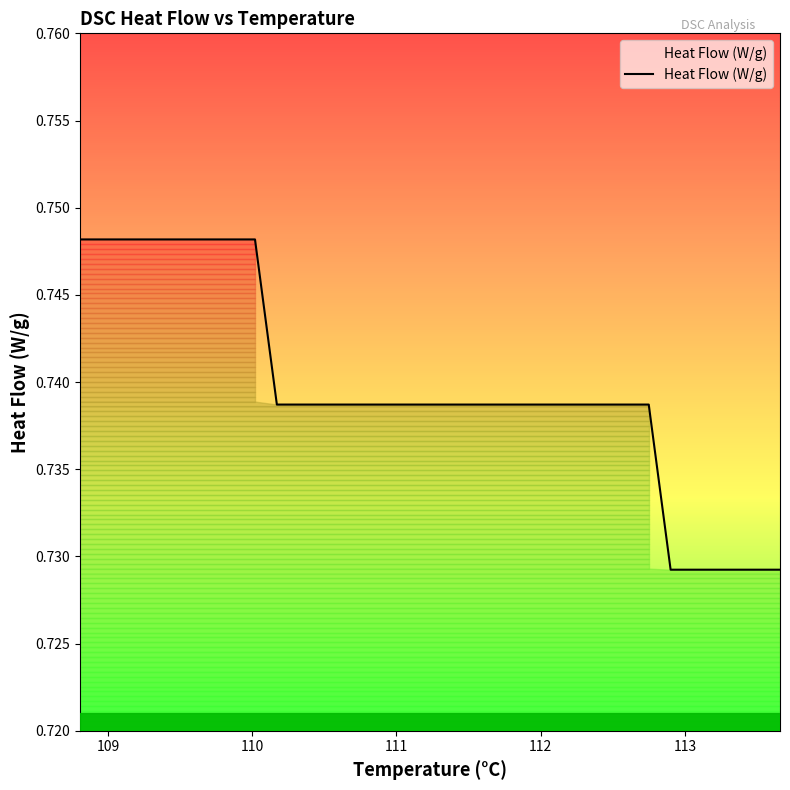

Reading left to right, extract all data points from this chart.

0.7	0.7	0.7	0.7	0.7	0.7	0.7	0.7	0.7	0.7	0.7	0.7	0.7	0.7	0.7	0.7	0.7	0.7	0.7	0.7	0.7	0.7	0.7	0.7	0.7	0.7	0.7	0.7	0.7	0.7	0.7	0.7	0.7